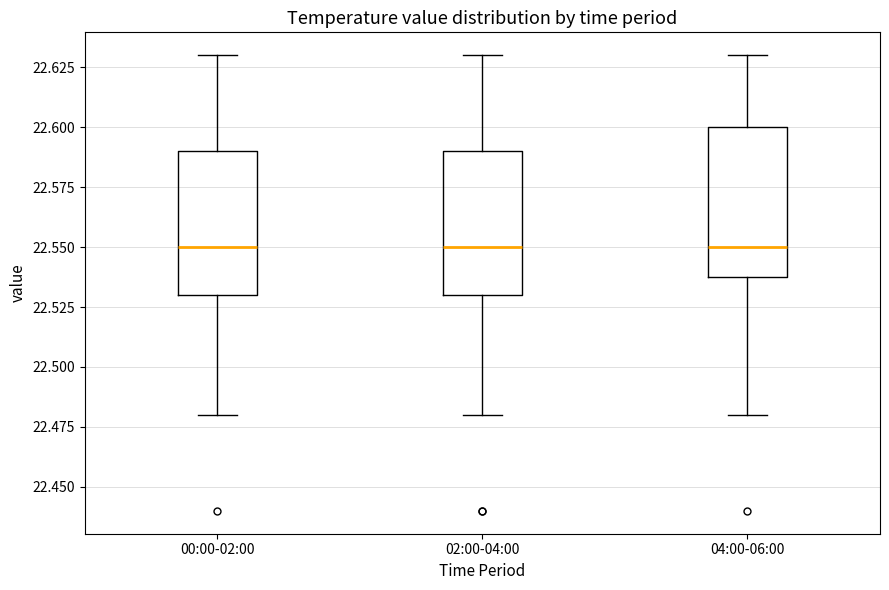

Reading left to right, read every box against the y-axis: the position of its median line, the range the box covers, and the ends of its whiskers. The values are not printed on the chart, so give them approximately, as read against the axis.

00:00-02:00: median 22.55, box 22.53 to 22.59, whiskers 22.48 to 22.63
02:00-04:00: median 22.55, box 22.53 to 22.59, whiskers 22.48 to 22.63
04:00-06:00: median 22.55, box 22.54 to 22.60, whiskers 22.48 to 22.63